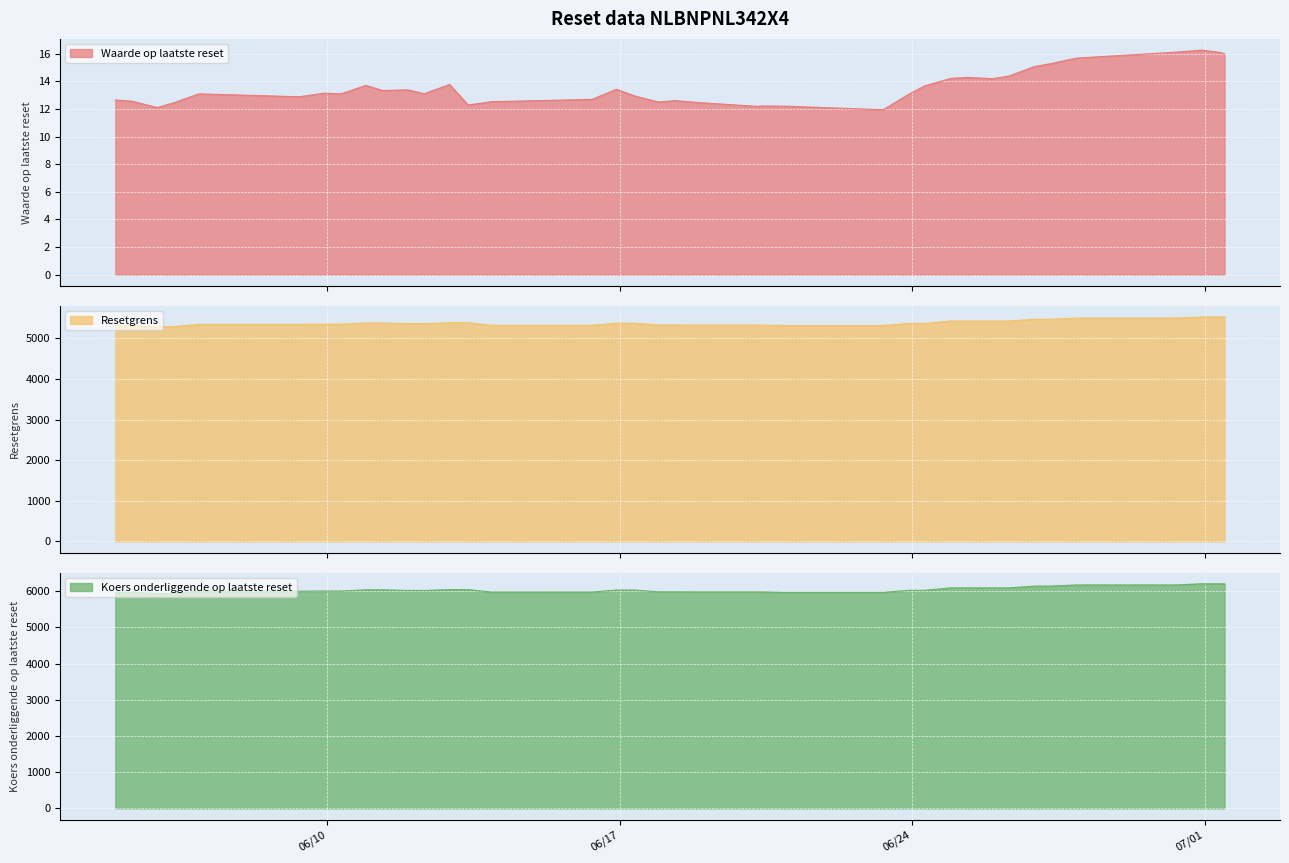

What is the sum of the Waarde op laatste reset values at 2025-06-12 22:17:35 and 2025-06-12 08:04:18?

26.9